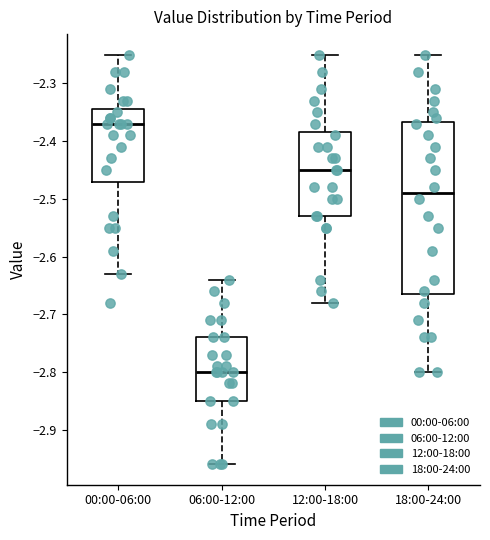

Comparing the boxes themselves (not the whiskers), which one is the tallest?

18:00-24:00